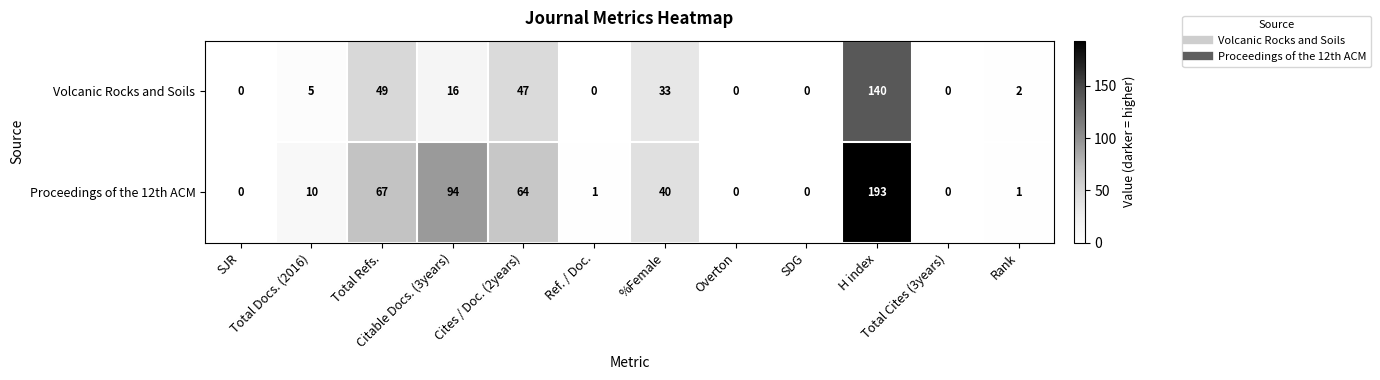

How many positive values does the Proceedings of the 12th ACM series have?

8